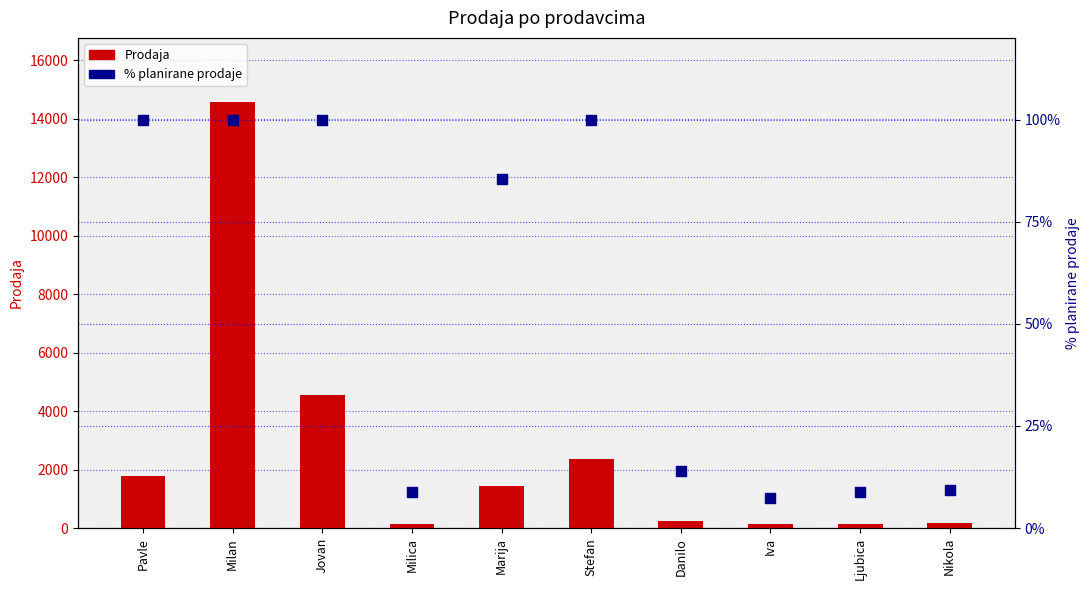

At which category is the sum across all series the highest?

Milan